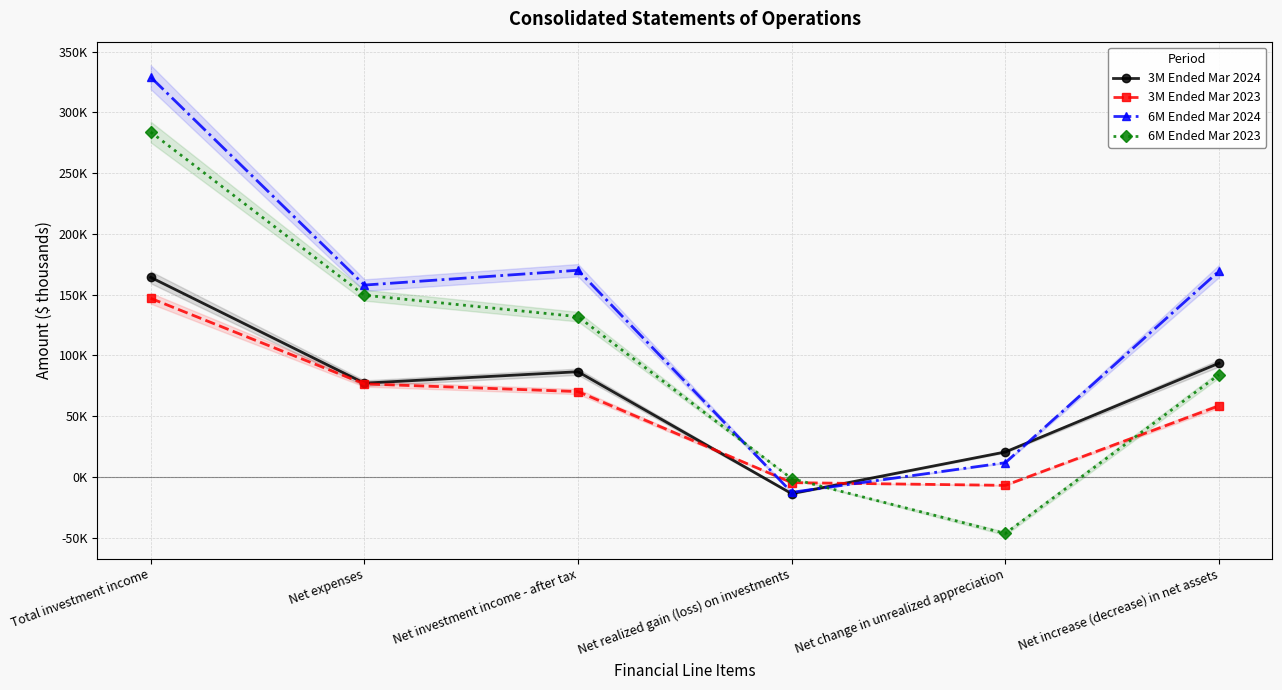

True or false: 3M Ended Mar 2023 and 6M Ended Mar 2023 cross at least once.

True